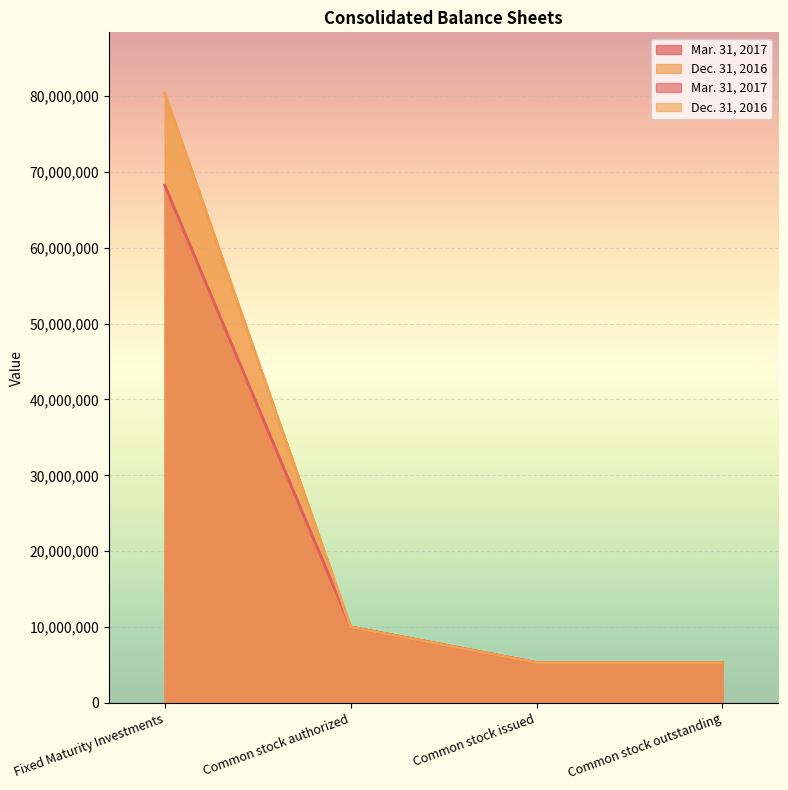

Between Fixed Maturity Investments and Common stock issued, which series saw the biggest shift?

Dec. 31, 2016